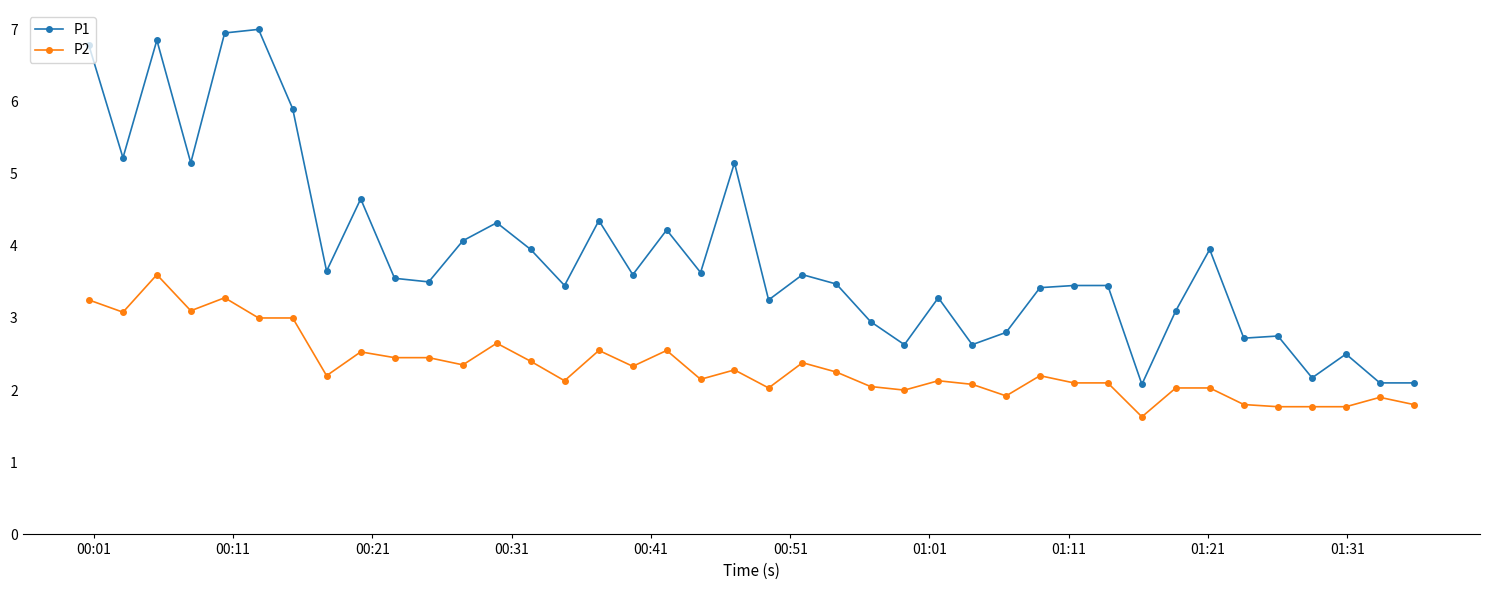

How many data points in P1 are above 3?

29